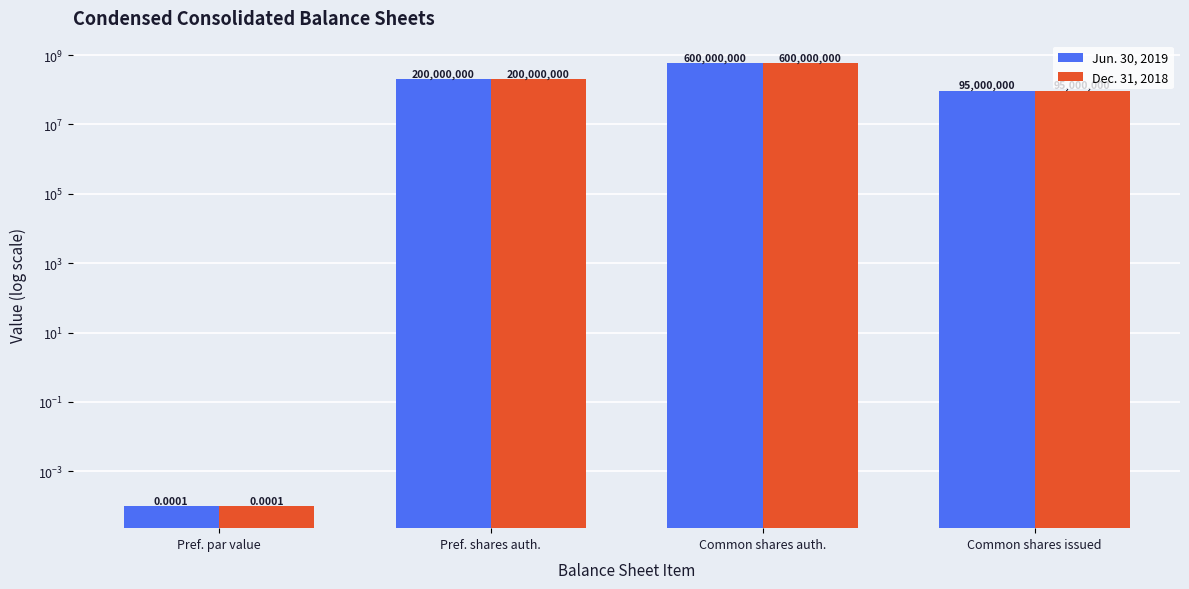

Read the Jun. 30, 2019 value at Pref. shares auth..

200000000.0